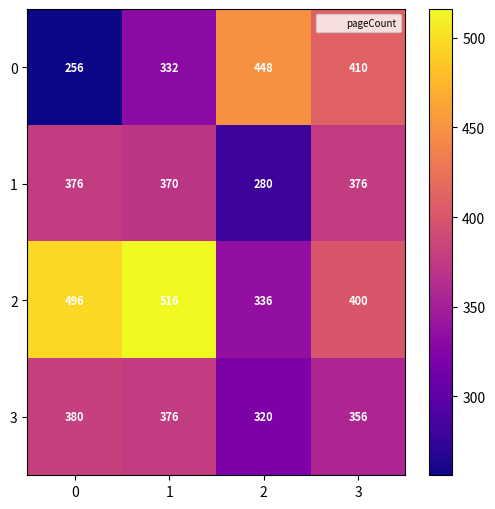

Which series has the largest range (max minus min)?

0